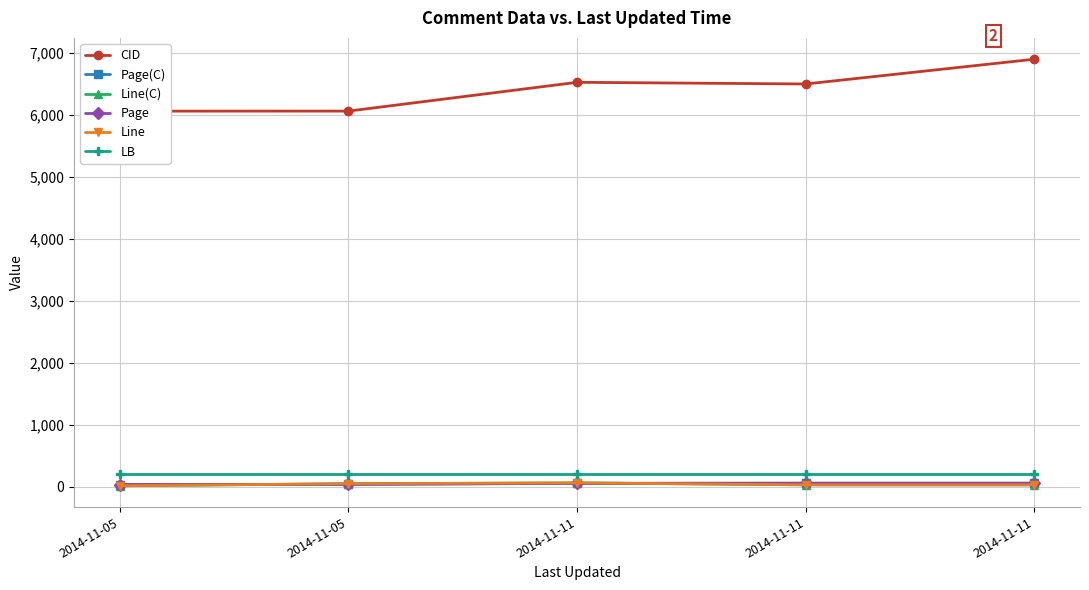

Is it true that Page equals 18 at 2014-11-11?

False